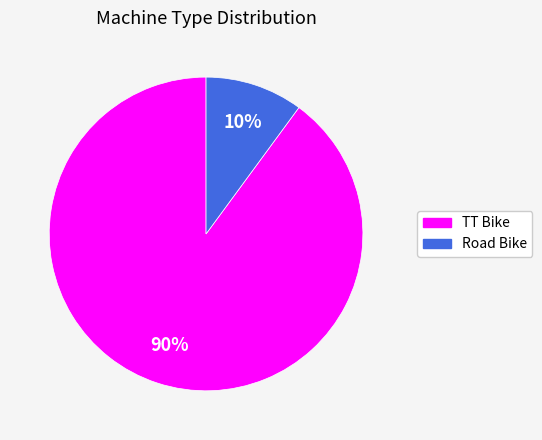

Is it true that TT Bike is 99% of the pie?

False